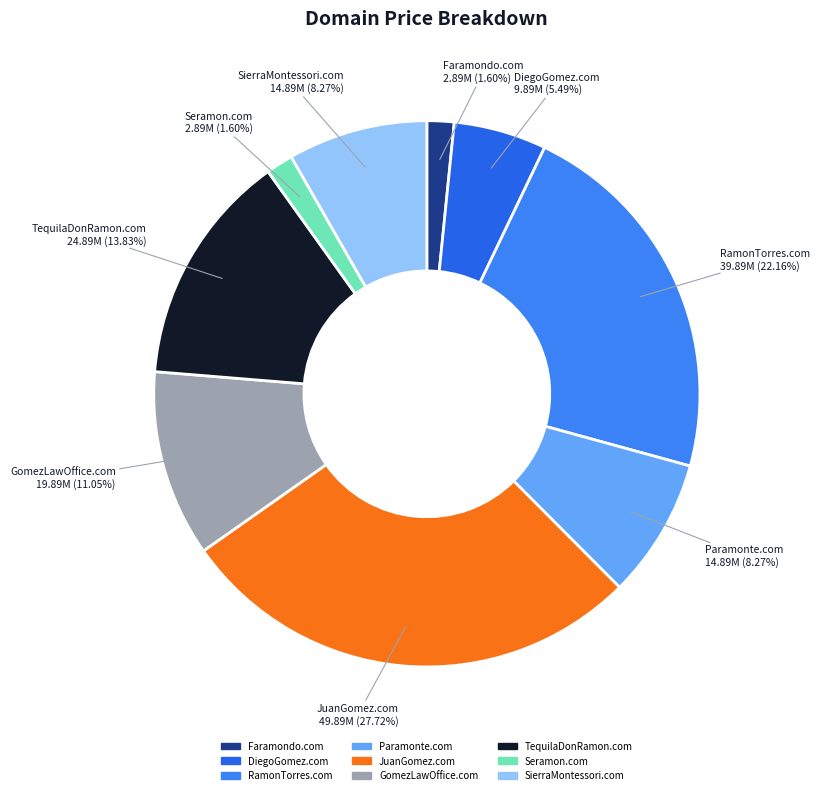

To the nearest percent, what percentage of the pie is Seramon.com?

2%